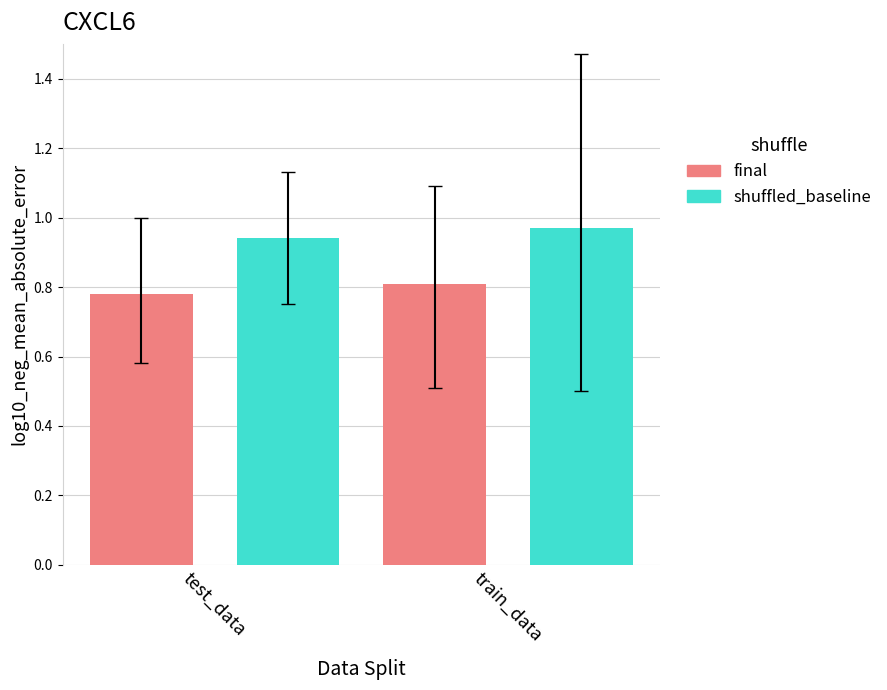

How many groups of bars are there?

2